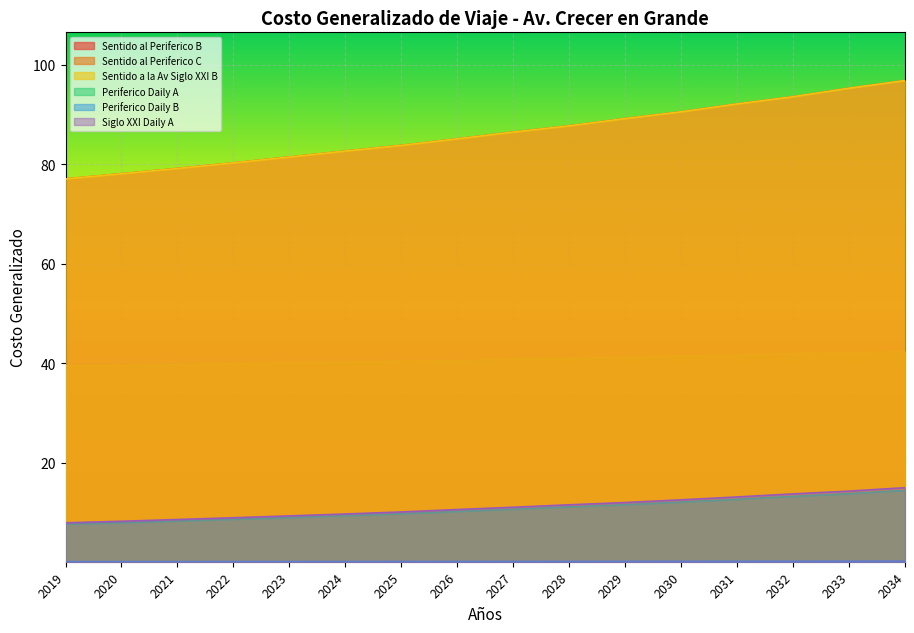

How many distinct data groups are displayed?

6